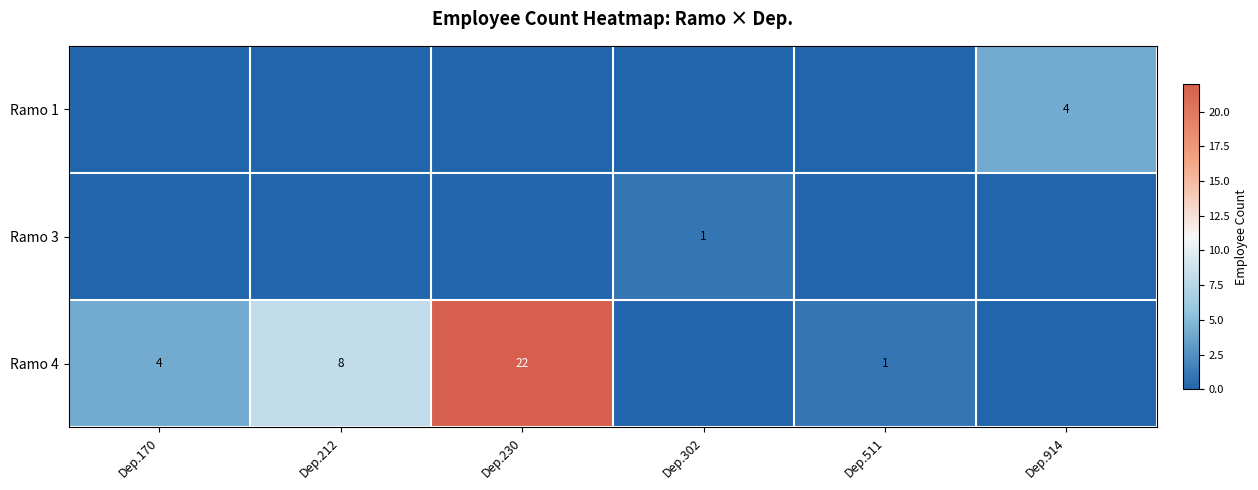

True or false: Ramo 1 has a value of 4 at Dep.914.

True